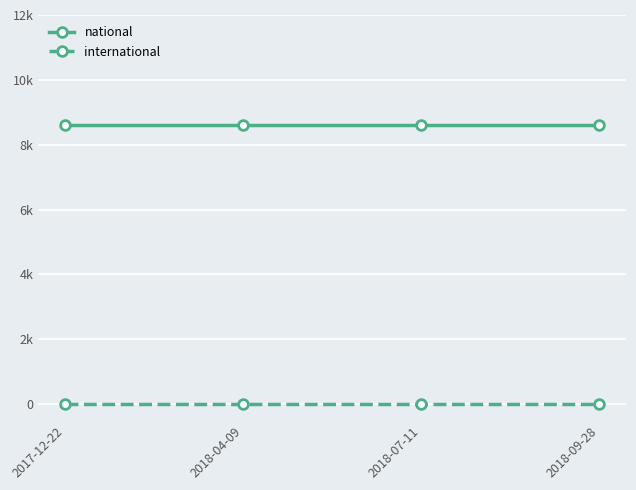

What are all the series names shown in the legend?

national, international